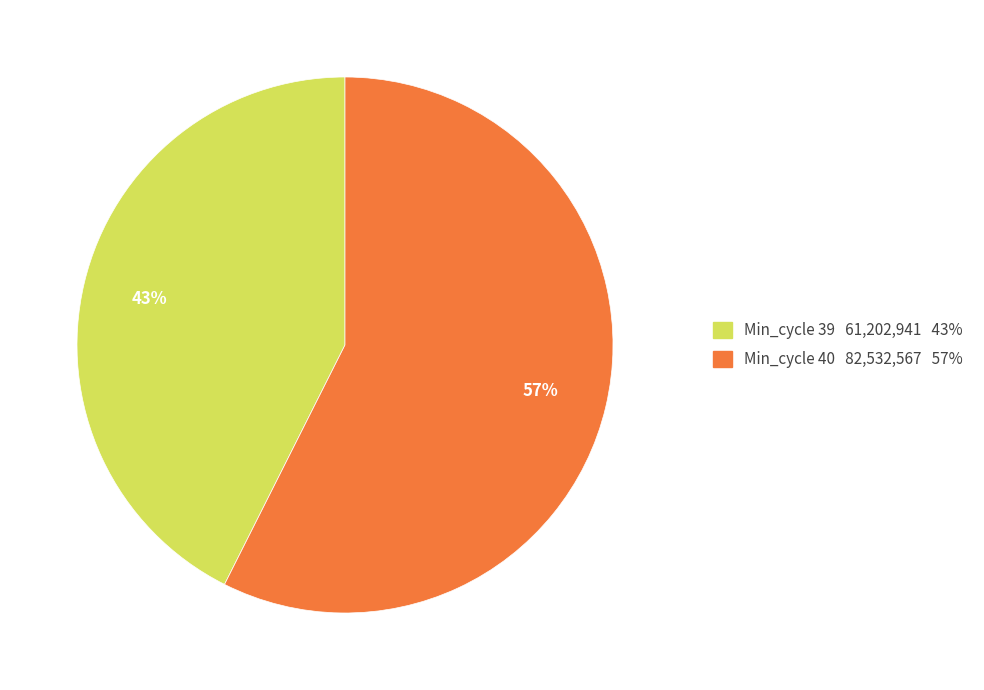

Do Min_cycle 39 61,202,941 43% and Min_cycle 40 82,532,567 57% together represent more than half of the pie?

Yes